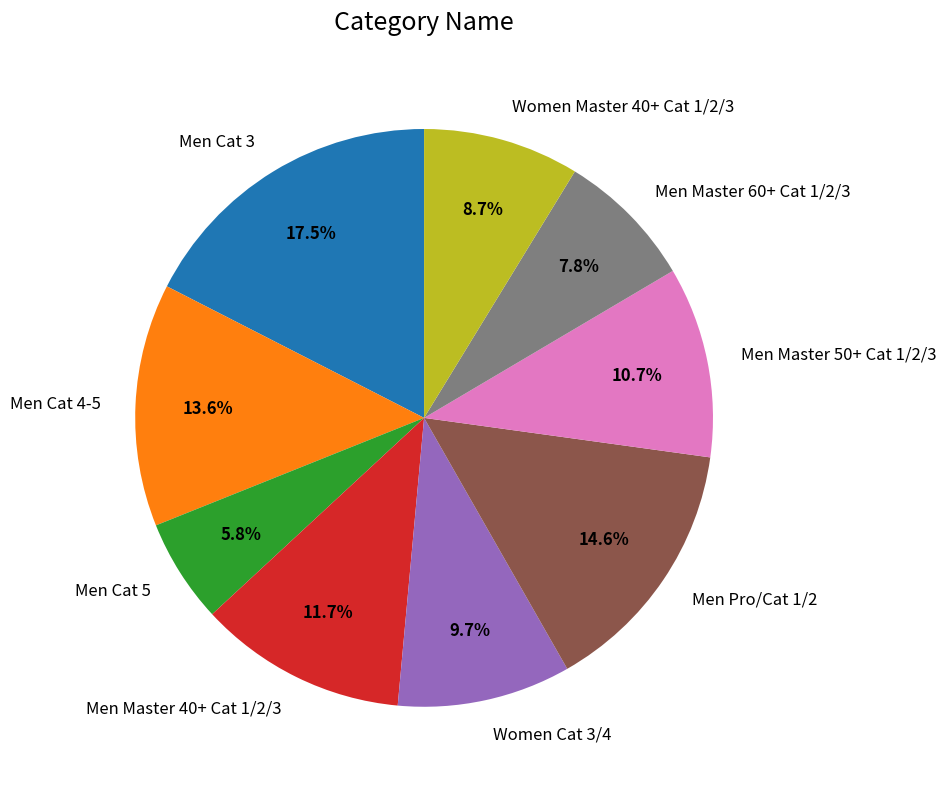

What is the largest slice in the pie chart?

Men Cat 3